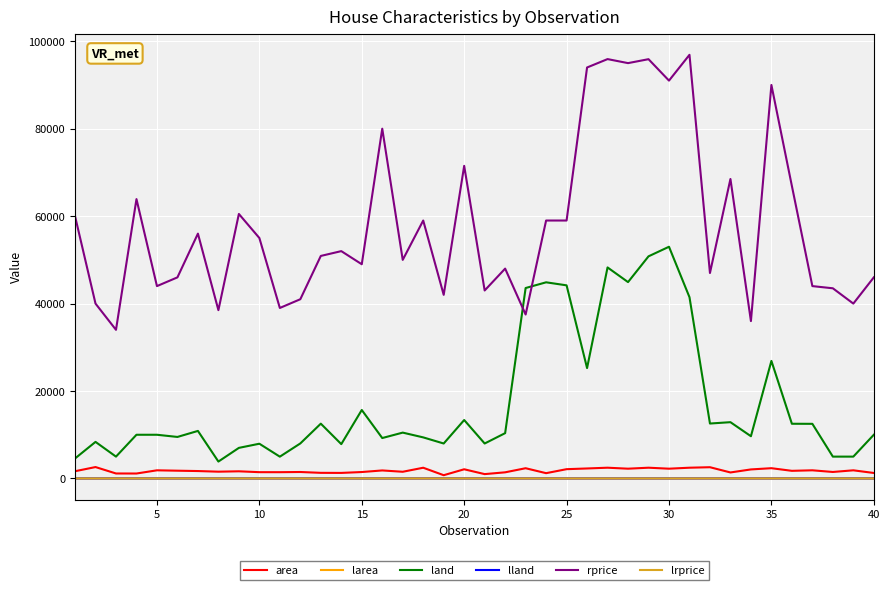

Which series has the largest range (max minus min)?

rprice